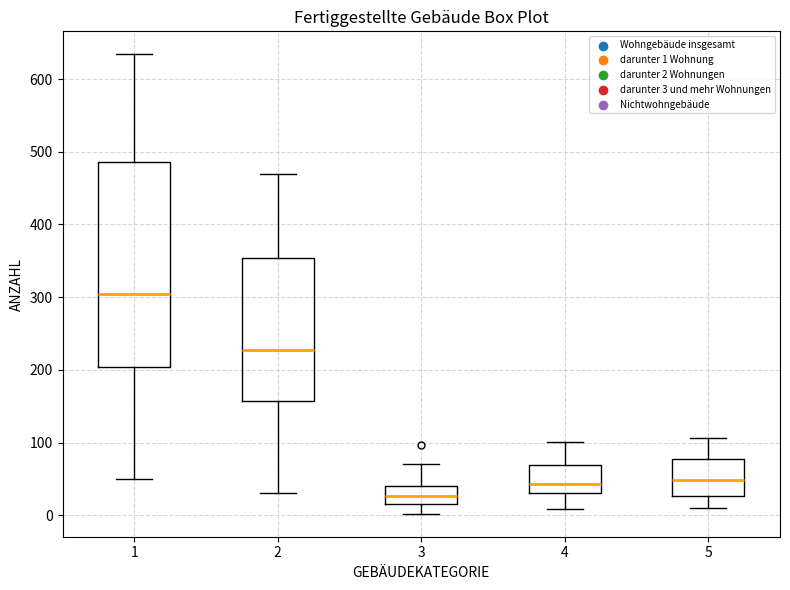

Which box's median line is the highest?

1